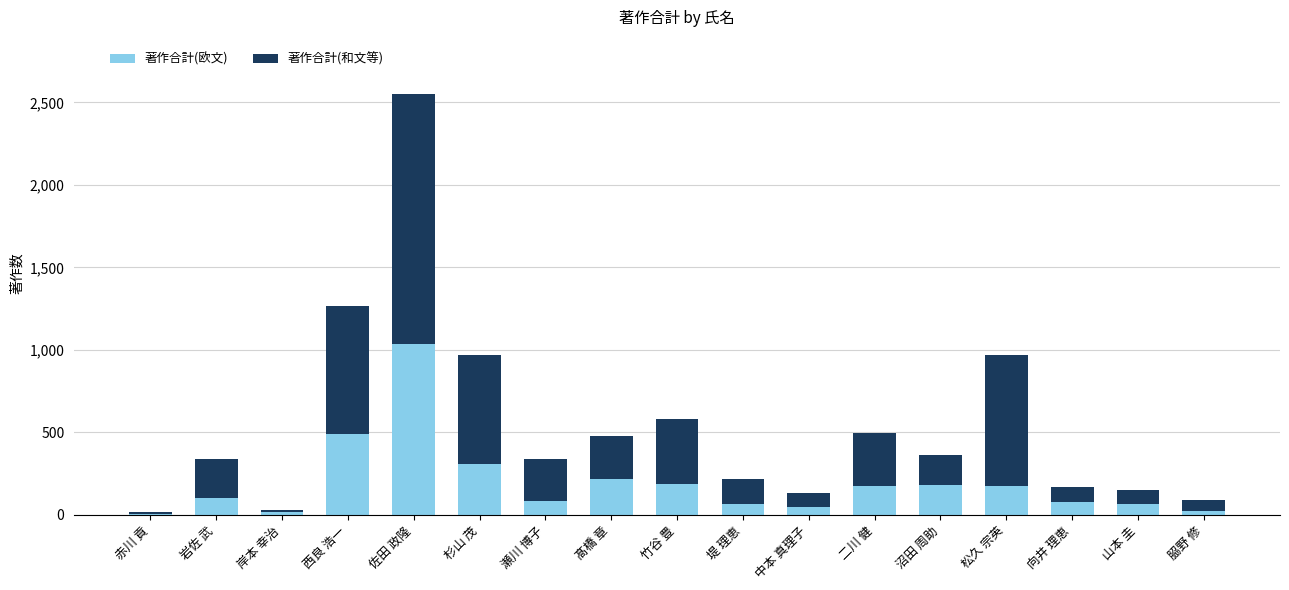

What is the sum of the 著作合計(欧文) values at 髙橋 章 and 沼田 周助?

395